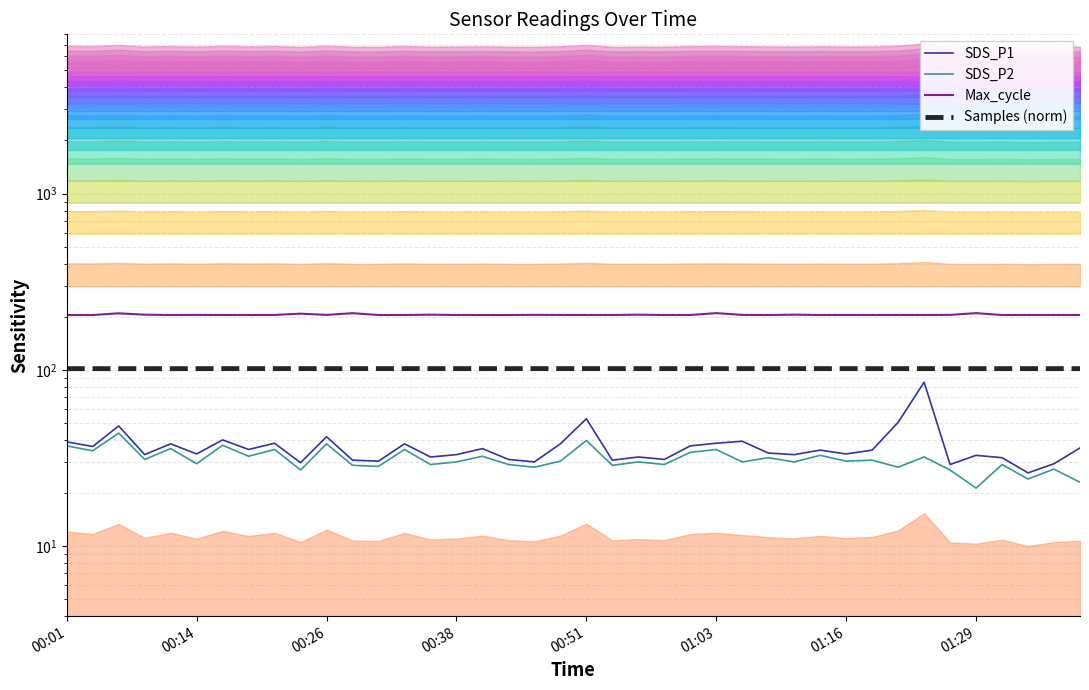

In SDS_P2, how many points are lower than both neighbors (excluding endpoints)?

16